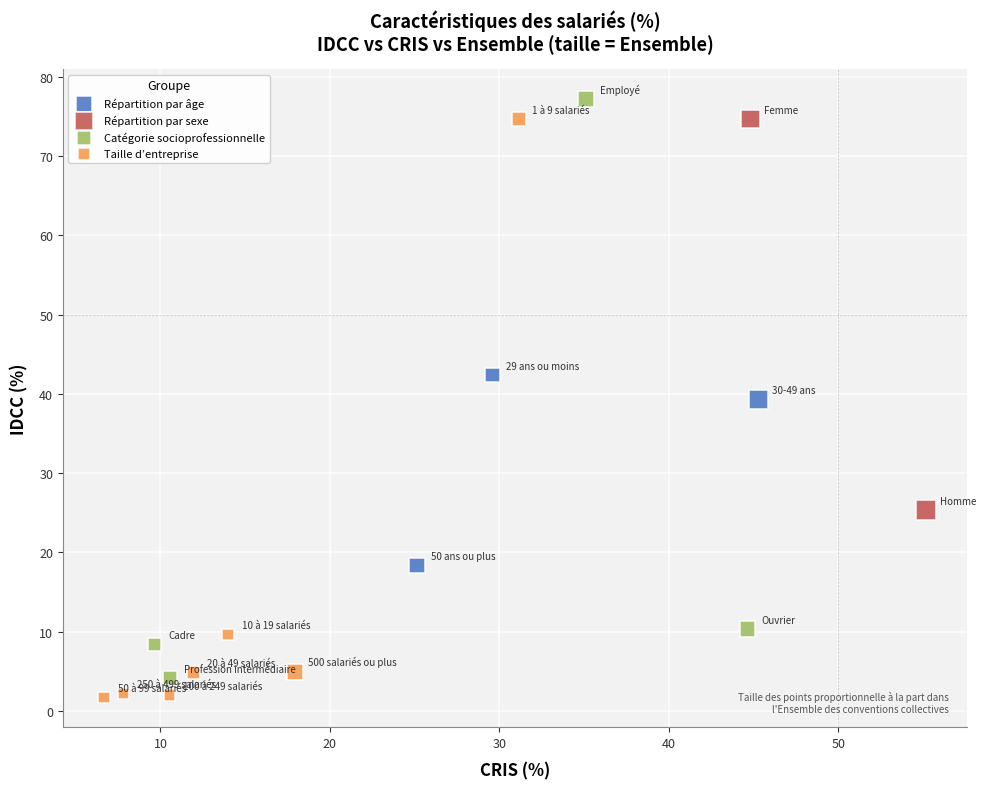

What are all the series names shown in the legend?

Répartition par âge, Répartition par sexe, Catégorie socioprofessionnelle, Taille d’entreprise